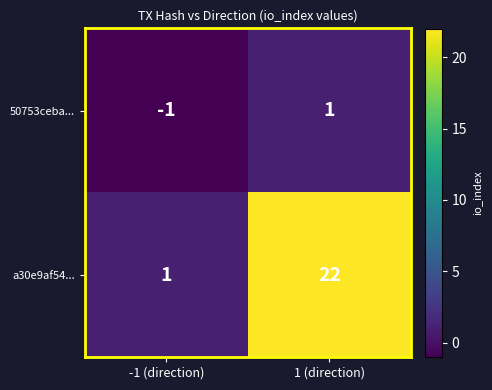

At which category is the sum across all series the highest?

1 (direction)